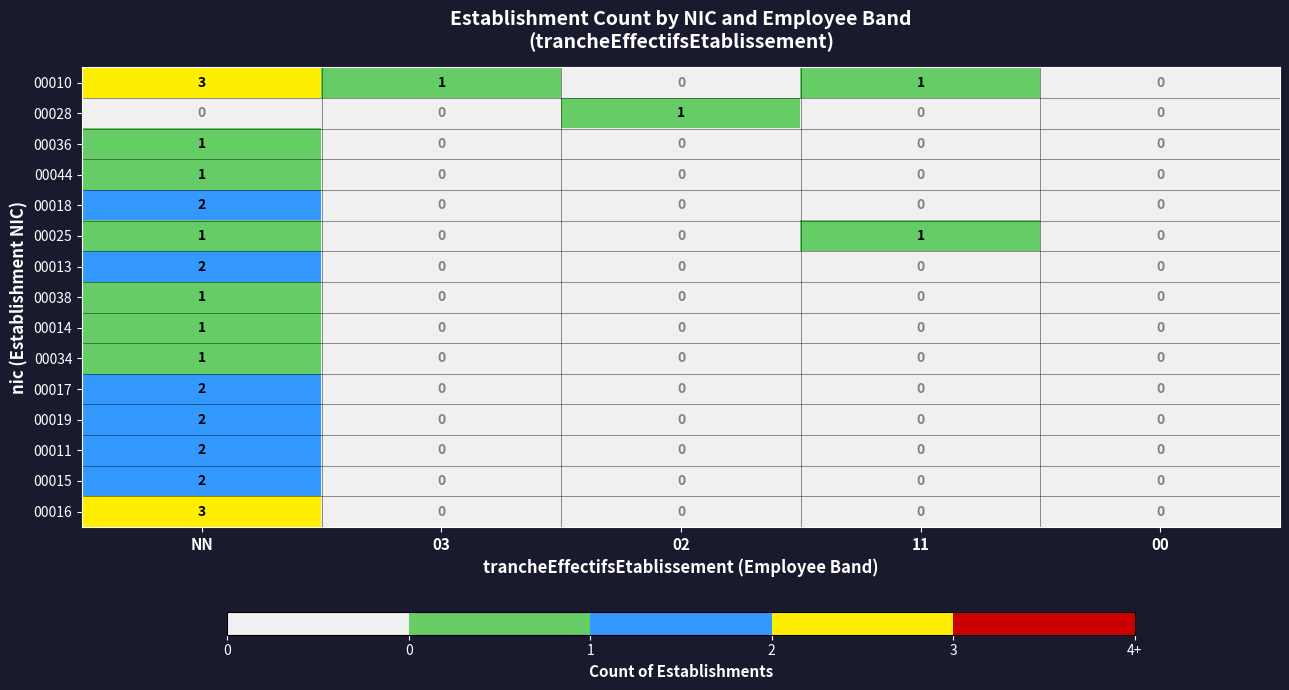

Is it true that 00034 equals 0 at 11?

True